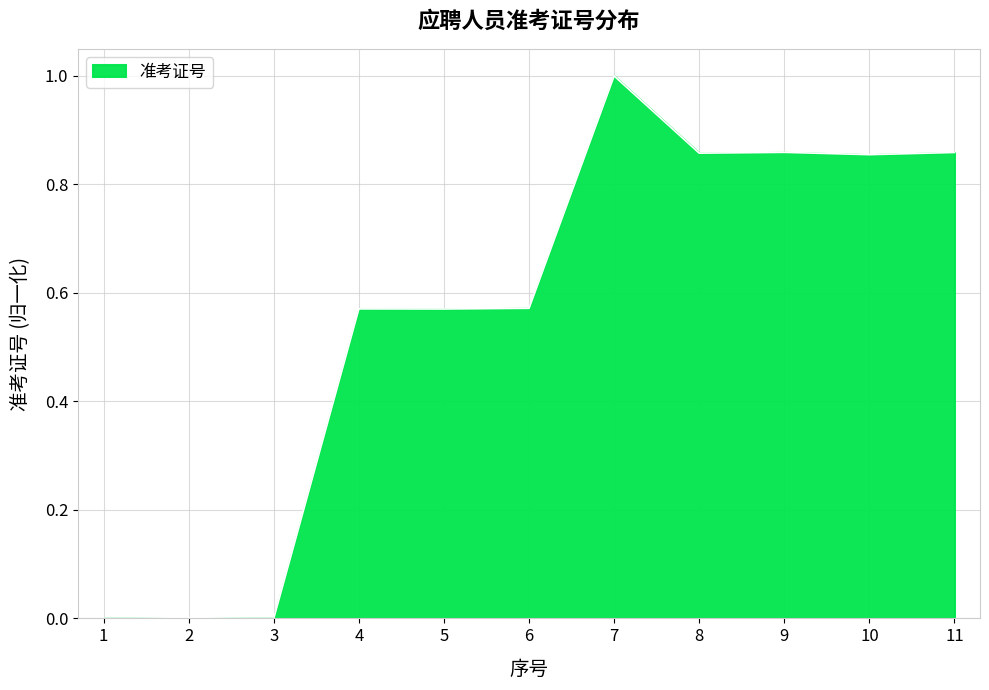

What is the sum of all values?

6.1